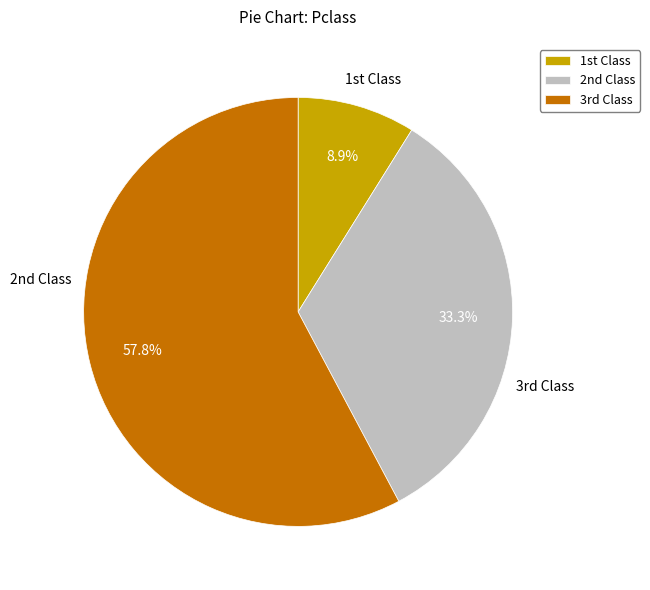

Count the number of slices in the pie.

3